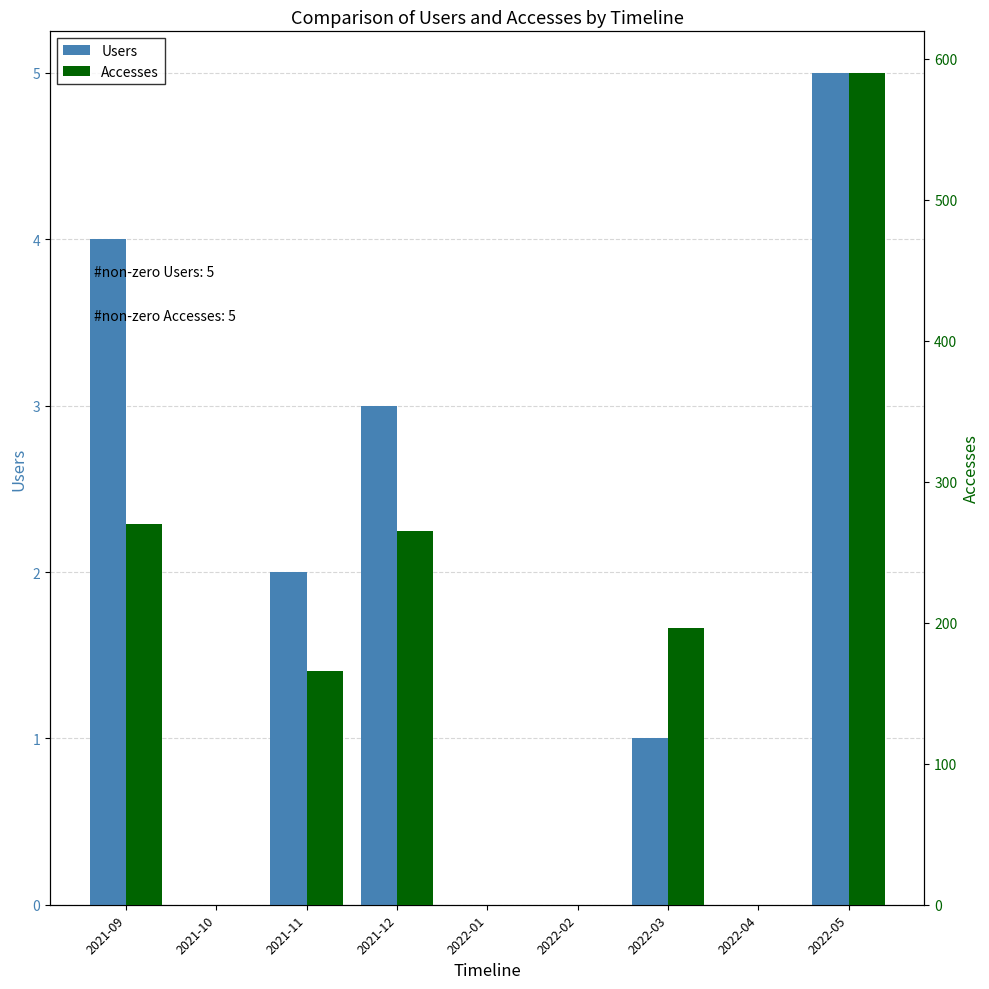

Reading left to right, what are all the values shown in this chart?

Users: 2021-09=4	2021-10=0	2021-11=2	2021-12=3	2022-01=0	2022-02=0	2022-03=1	2022-04=0	2022-05=5
Accesses: 2021-09=270	2021-10=0	2021-11=166	2021-12=265	2022-01=0	2022-02=0	2022-03=196	2022-04=0	2022-05=590